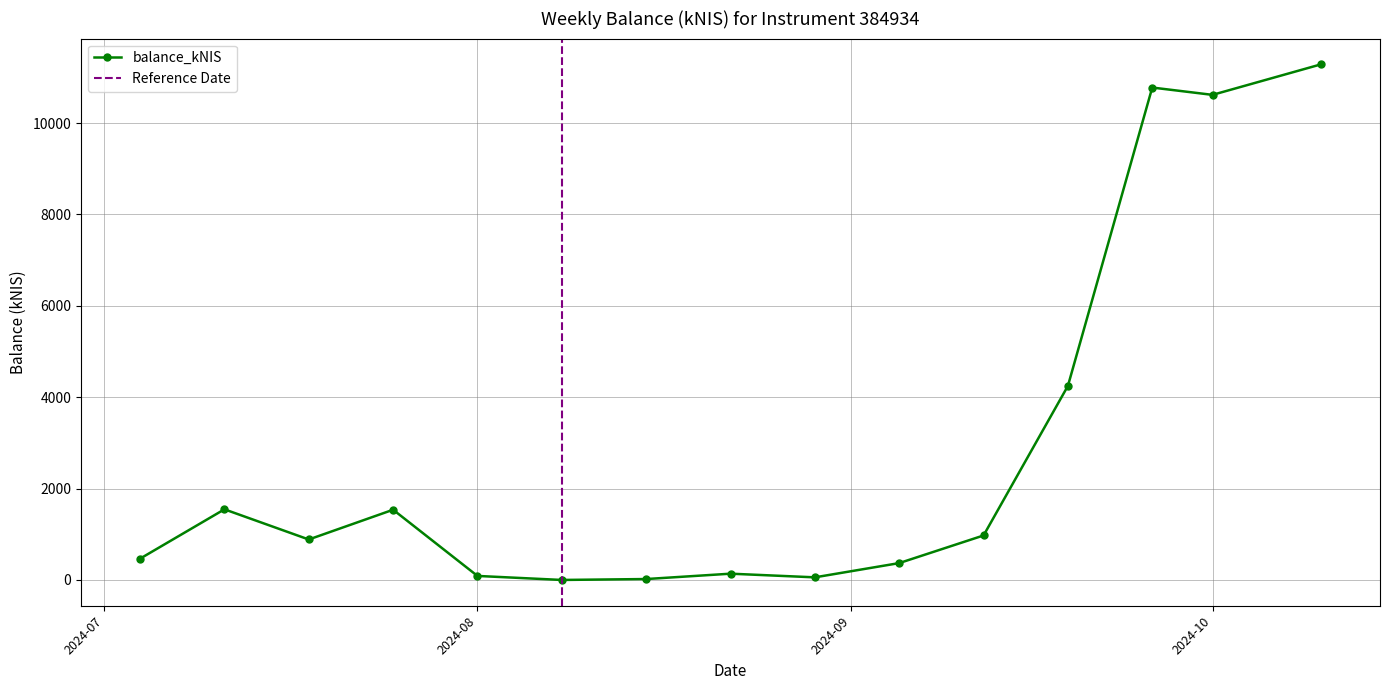

Reading left to right, transcribe all the data shown in this chart.

466.3	1546.0	885.6	1537.0	88.2	0.0	20.0	137.2	57.2	369.1	973.9	4247.6	10778.0	10617.9	11285.6